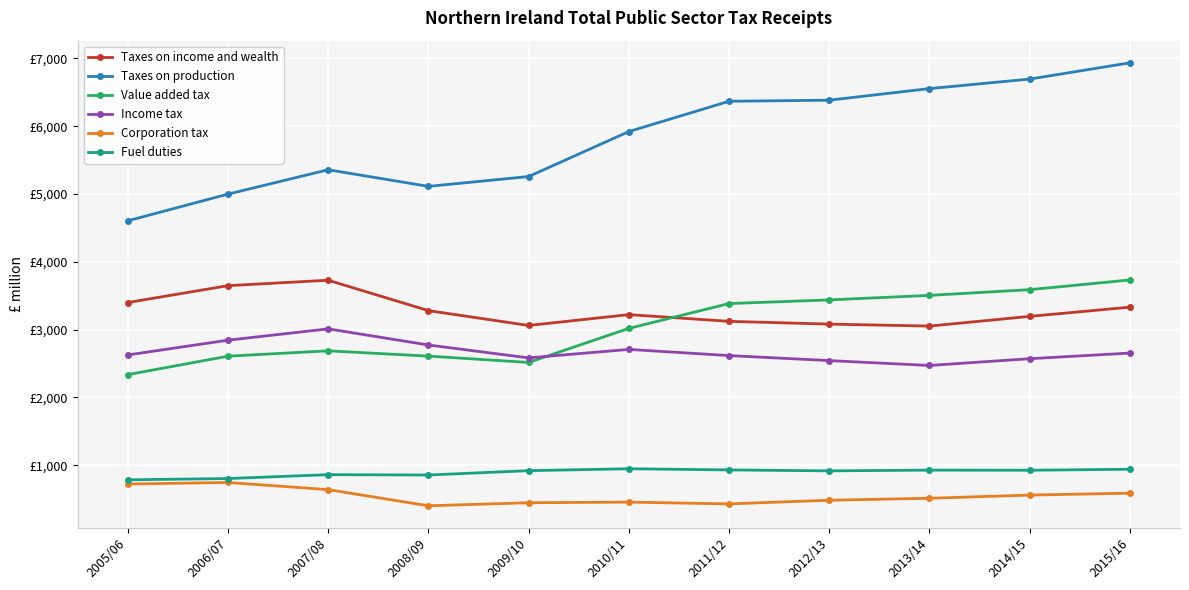

What is the sum of all Corporation tax values?

5989